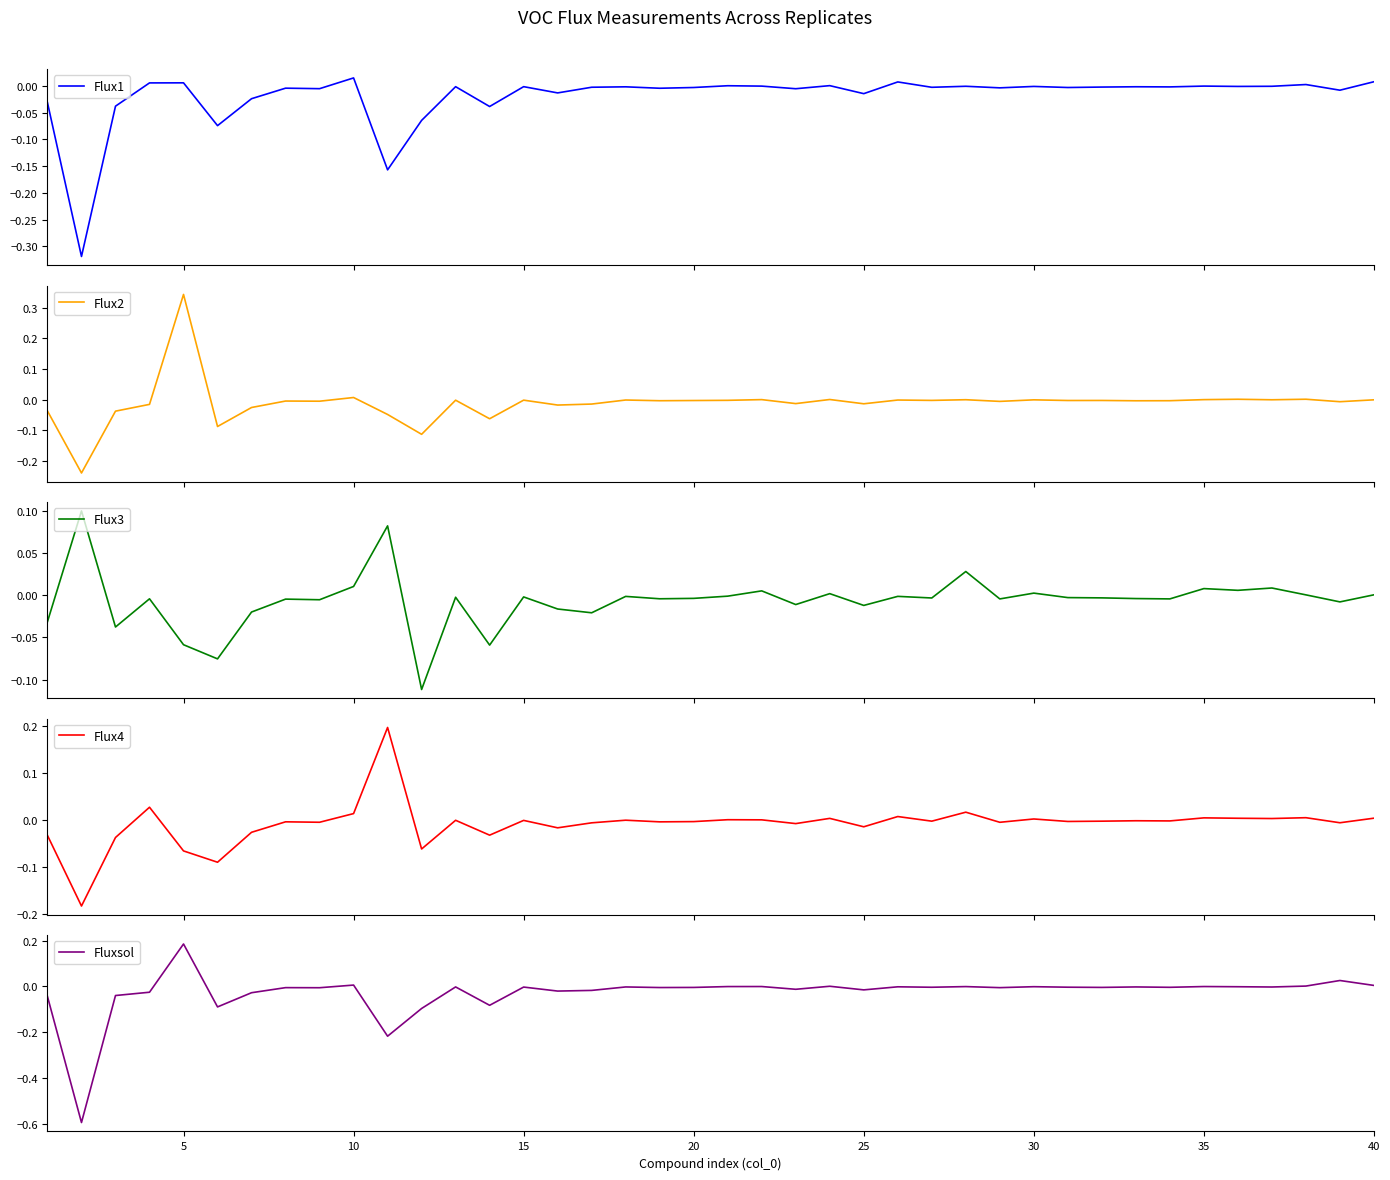

Which category has the highest value in the Fluxsol series?

5